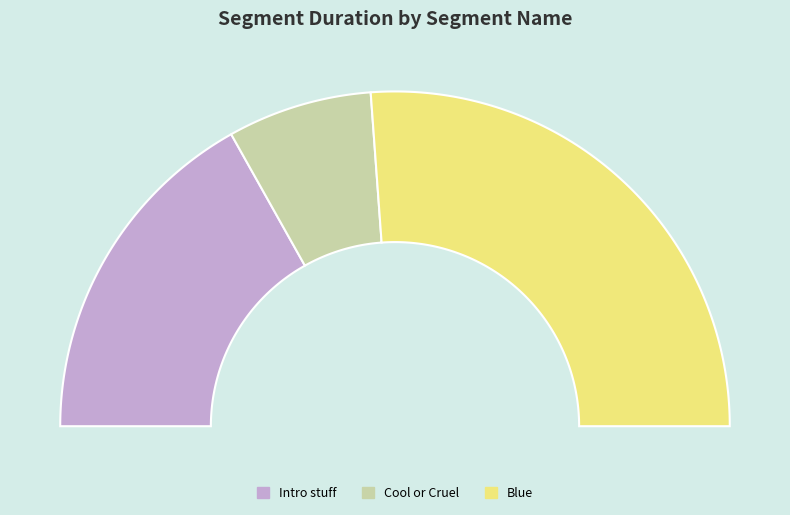

To the nearest percent, what is the difference between the largest and smallest slice percentages?

38%